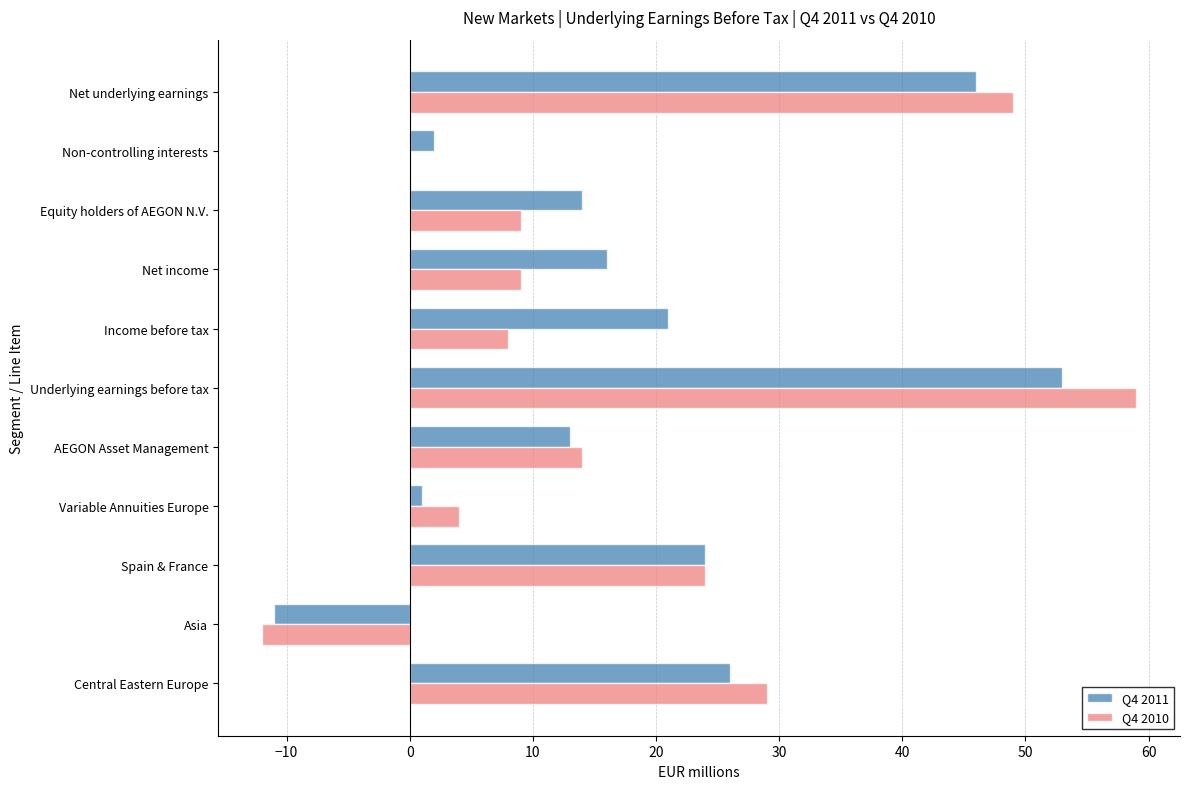

At which category is the sum across all series the highest?

Underlying earnings before tax